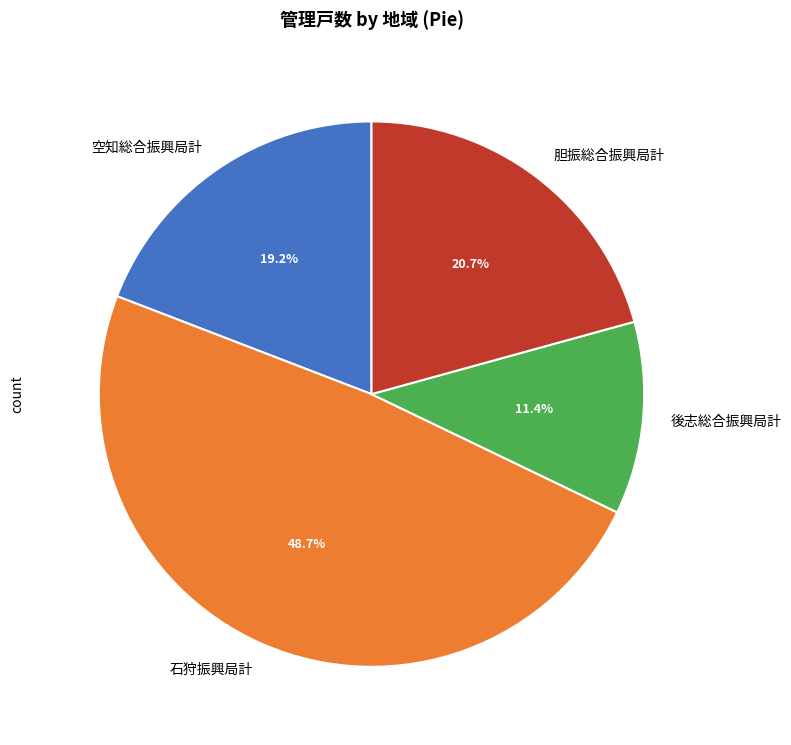

The 空知総合振興局計 slice represents 24% of the pie. True or false?

False